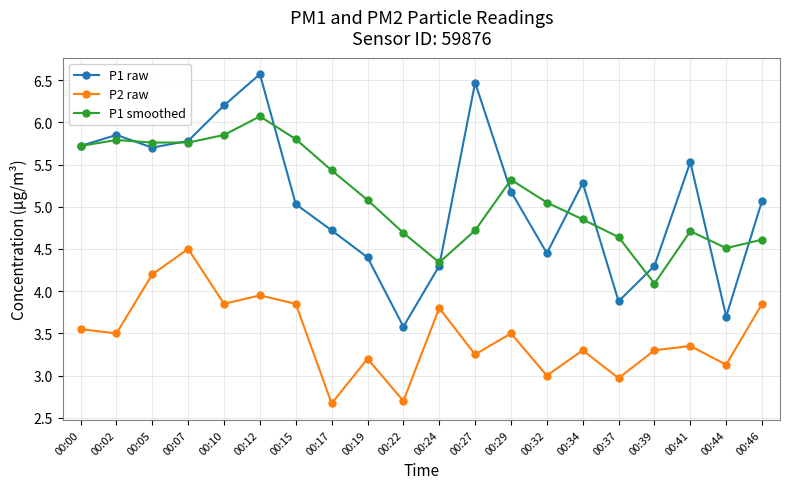

Which category has the highest value across all series?

00:12